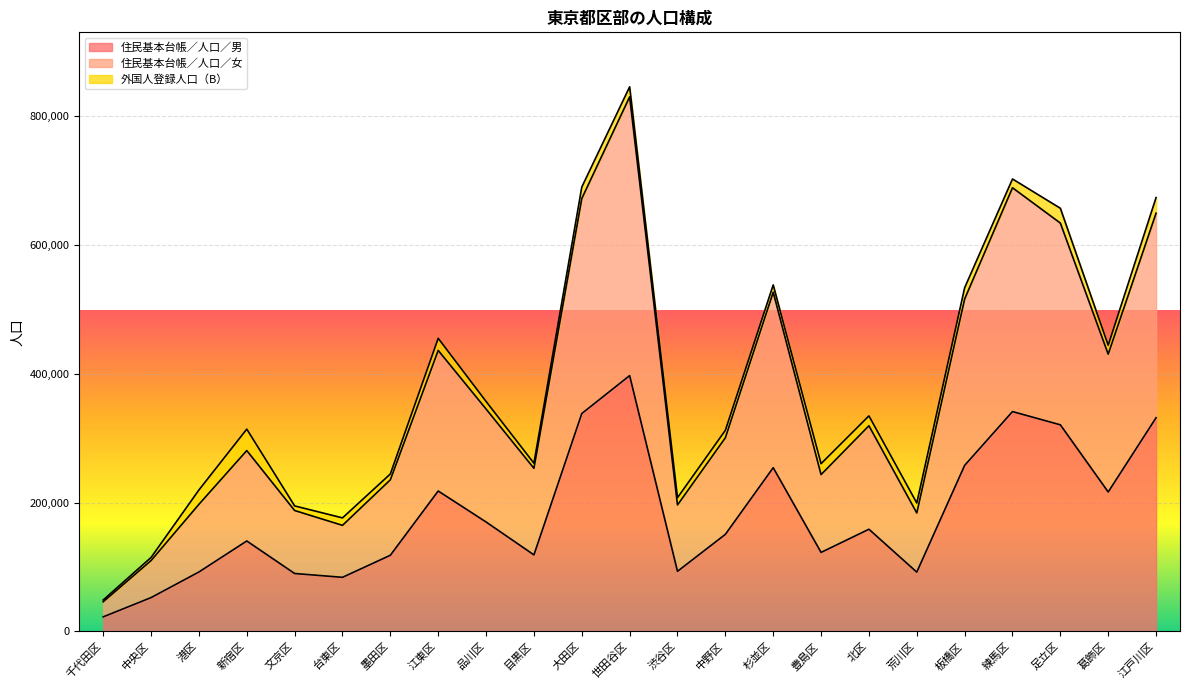

What is the difference between the highest and lowest values at 品川区?

175324